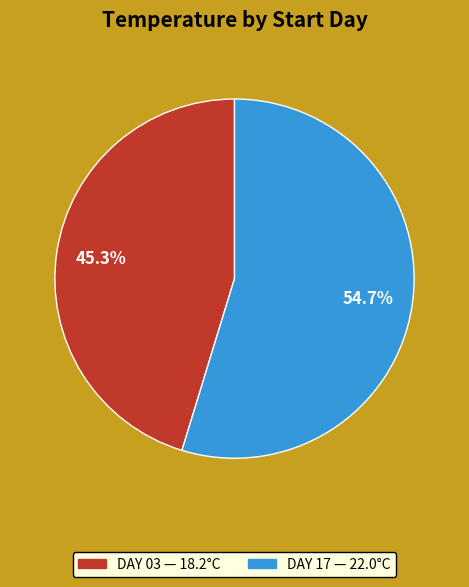

Is there any slice that represents more than half of the pie?

Yes